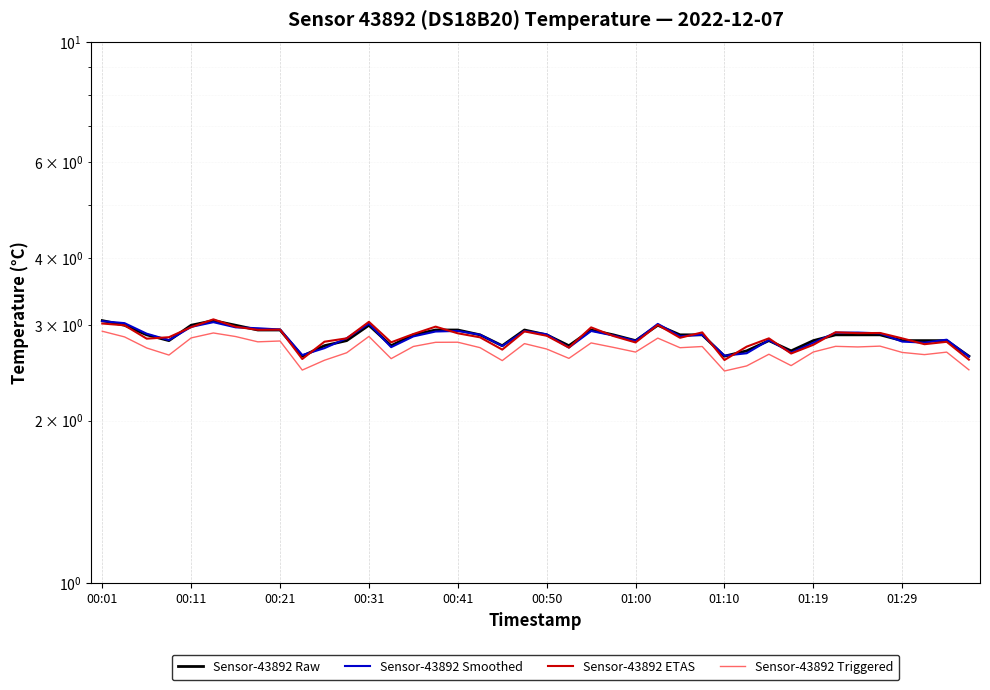

Does the chart display data point markers on the line(s)?

No